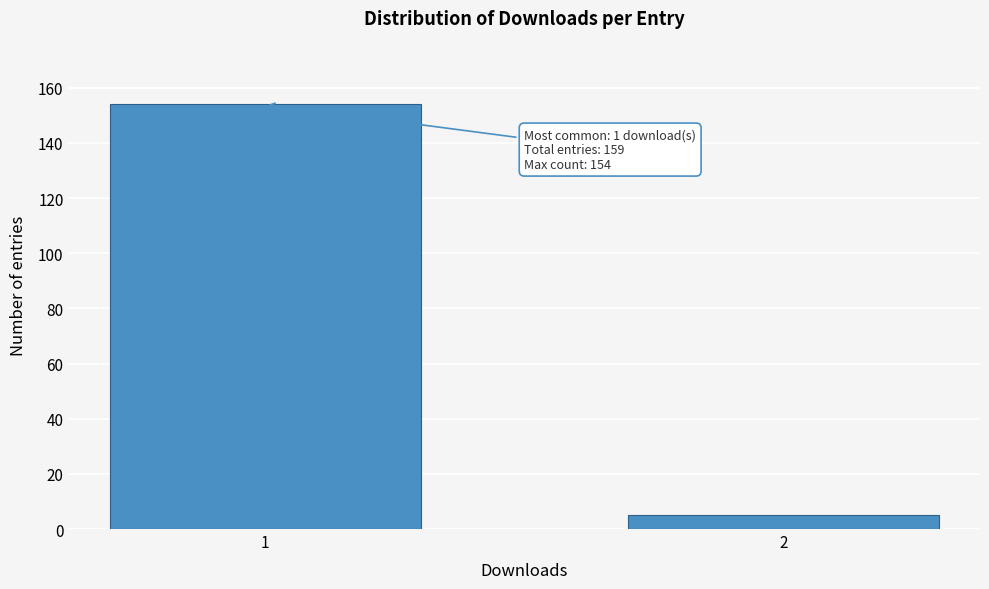

Reading left to right, list all the values displayed in this chart.

154	5